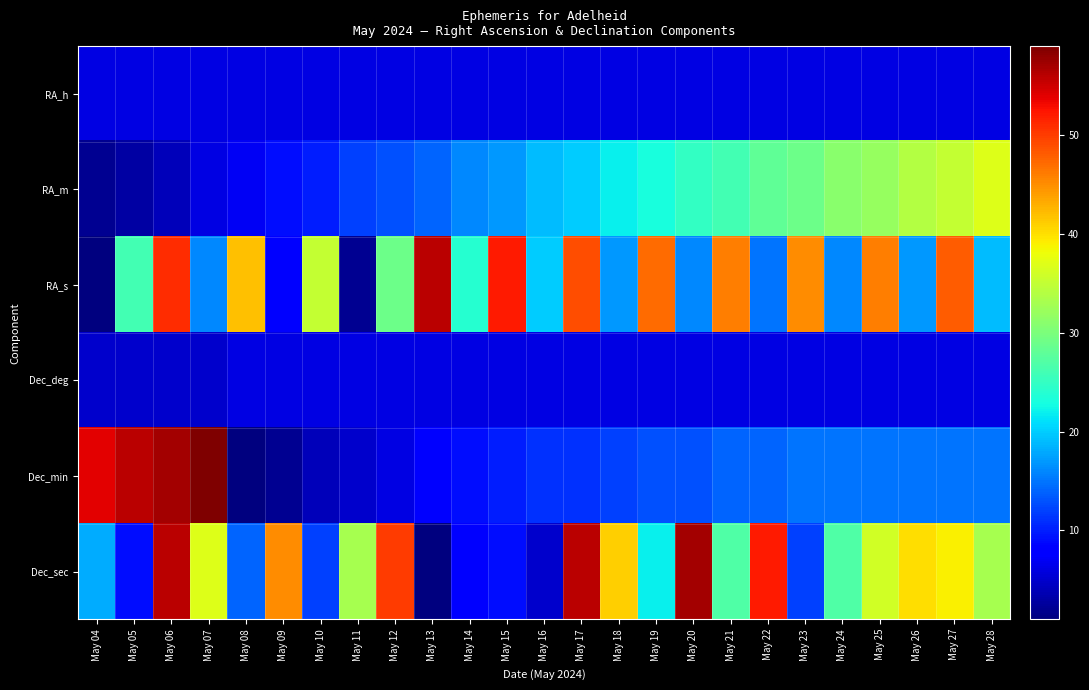

What is the spread (max minus min) of values at May 25?

40